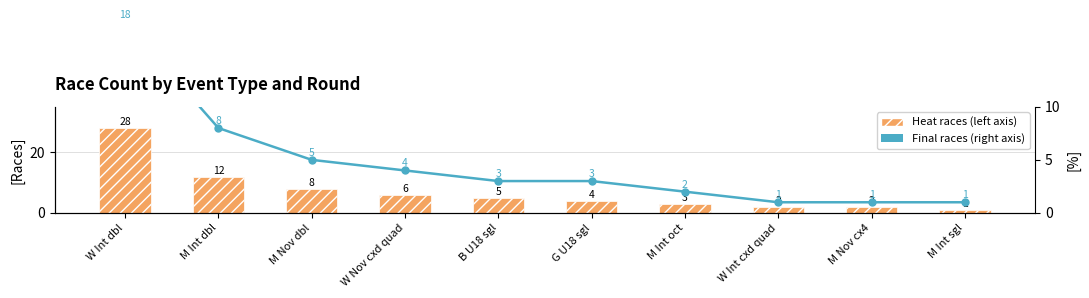

Reading left to right, list all the values displayed in this chart.

Heat races: W Int dbl=28	M Int dbl=12	M Nov dbl=8	W Nov cxd quad=6	B U18 sgl=5	G U18 sgl=4	M Int oct=3	W Int cxd quad=2	M Nov cx4=2	M Int sgl=1
Final races: W Int dbl=18	M Int dbl=8	M Nov dbl=5	W Nov cxd quad=4	B U18 sgl=3	G U18 sgl=3	M Int oct=2	W Int cxd quad=1	M Nov cx4=1	M Int sgl=1